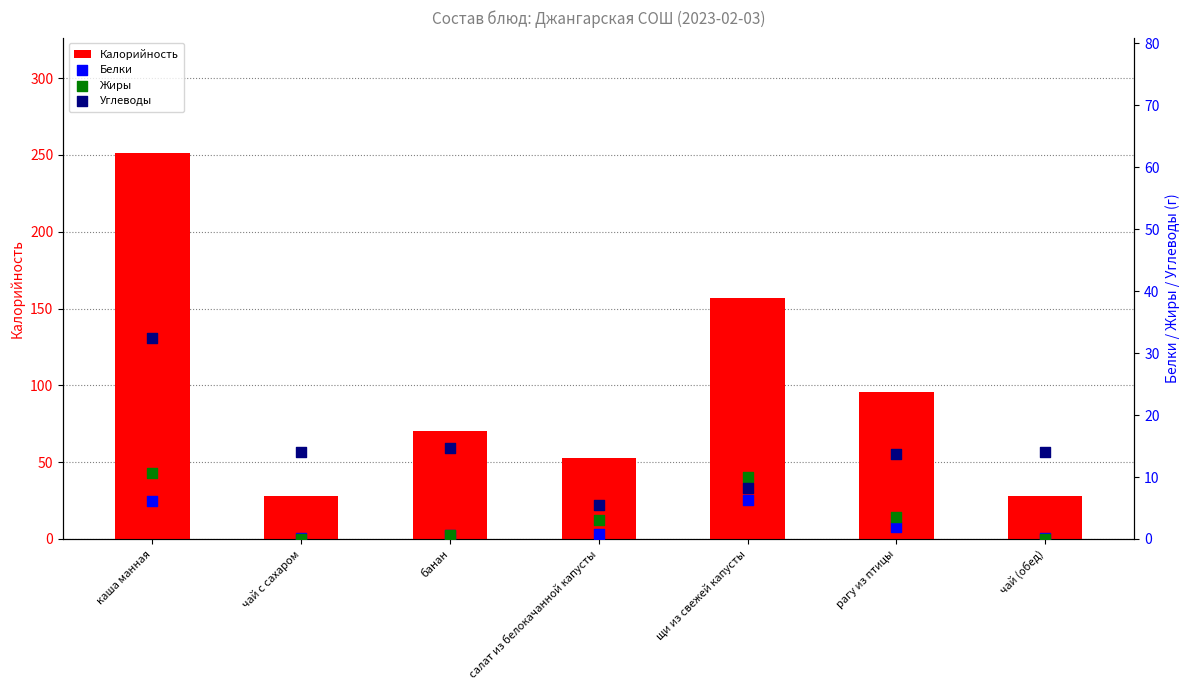

Which series contains the highest Y value?

Калорийность